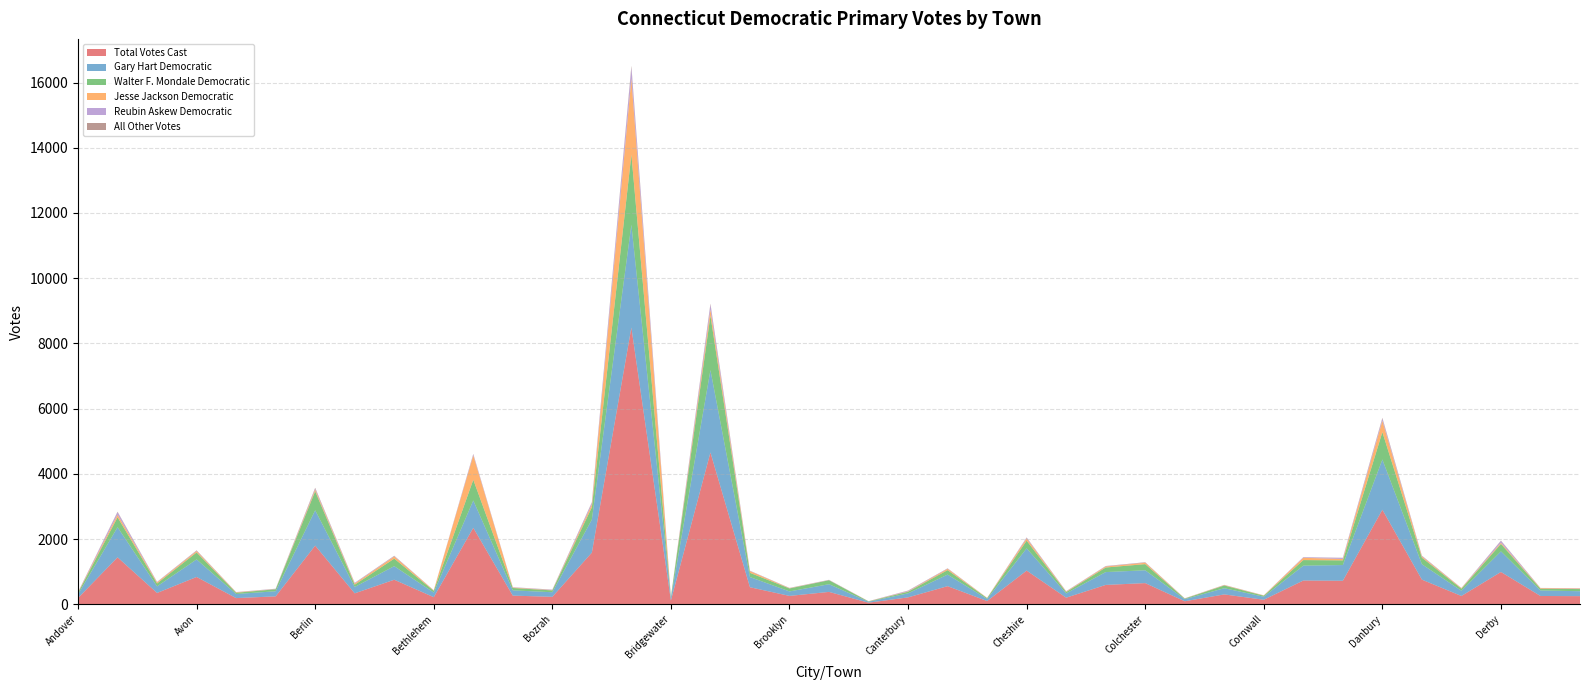

Reading left to right, list all the values displayed in this chart.

Total Votes Cast: Andover=190	Ansonia=1438	Ashford=346	Avon=836	Barkhamsted=188	Beacon Falls=241	Berlin=1798	Bethany=334	Bethel=751	Bethlehem=216	Bloomfield=2343	Bolton=264	Bozrah=227	Branford=1583	Bridgeport=8486	Bridgewater=114	Bristol=4654	Brookfield=521	Brooklyn=255	Burlington=378	Canaan=47	Canterbury=210	Canton=554	Chaplin=98	Cheshire=1031	Chester=201	Clinton=592	Colchester=648	Colebrook=91	Columbia=301	Cornwall=137	Coventry=727	Cromwell=720	Danbury=2898	Darien=754	Deep River=253	Derby=989	Durham=253	E. Granby=248
Gary Hart Democratic: Andover=114	Ansonia=924	Ashford=202	Avon=538	Barkhamsted=125	Beacon Falls=157	Berlin=1083	Bethany=195	Bethel=417	Bethlehem=142	Bloomfield=839	Bolton=162	Bozrah=141	Branford=1012	Bridgeport=3152	Bridgewater=76	Bristol=2527	Brookfield=312	Brooklyn=138	Burlington=236	Canaan=29	Canterbury=124	Canton=354	Chaplin=64	Cheshire=683	Chester=131	Clinton=394	Colchester=393	Colebrook=64	Columbia=190	Cornwall=94	Coventry=456	Cromwell=482	Danbury=1541	Darien=473	Deep River=160	Derby=632	Durham=169	E. Granby=151
Walter F. Mondale Democratic: Andover=45	Ansonia=304	Ashford=89	Avon=214	Barkhamsted=39	Beacon Falls=61	Berlin=583	Bethany=70	Bethel=230	Bethlehem=53	Bloomfield=636	Bolton=72	Bozrah=56	Branford=378	Bridgeport=2153	Bridgewater=31	Bristol=1670	Brookfield=130	Brooklyn=91	Burlington=122	Canaan=10	Canterbury=50	Canton=138	Chaplin=25	Cheshire=235	Chester=41	Clinton=140	Colchester=189	Colebrook=17	Columbia=84	Cornwall=30	Coventry=171	Cromwell=143	Danbury=839	Darien=202	Deep River=62	Derby=229	Durham=53	E. Granby=66
Jesse Jackson Democratic: Andover=16	Ansonia=79	Ashford=34	Avon=40	Barkhamsted=14	Beacon Falls=5	Berlin=52	Bethany=35	Bethel=66	Bethlehem=15	Bloomfield=744	Bolton=16	Bozrah=8	Branford=89	Bridgeport=2330	Bridgewater=4	Bristol=187	Brookfield=52	Brooklyn=8	Burlington=4	Canaan=5	Canterbury=11	Canton=38	Chaplin=8	Cheshire=66	Chester=15	Clinton=31	Colchester=42	Colebrook=5	Columbia=12	Cornwall=8	Coventry=70	Cromwell=43	Danbury=347	Darien=36	Deep River=18	Derby=35	Durham=20	E. Granby=17
Reubin Askew Democratic: Andover=6	Ansonia=79	Ashford=13	Avon=11	Barkhamsted=4	Beacon Falls=9	Berlin=31	Bethany=18	Bethel=11	Bethlehem=3	Bloomfield=36	Bolton=9	Bozrah=10	Branford=53	Bridgeport=333	Bridgewater=1	Bristol=151	Brookfield=8	Brooklyn=5	Burlington=8	Canaan=1	Canterbury=18	Canton=10	Chaplin=0	Cheshire=22	Chester=9	Clinton=11	Colchester=5	Colebrook=3	Columbia=4	Cornwall=1	Coventry=16	Cromwell=33	Danbury=65	Darien=15	Deep River=6	Derby=57	Durham=5	E. Granby=9
All Other Votes: Andover=4	Ansonia=13	Ashford=2	Avon=13	Barkhamsted=3	Beacon Falls=3	Berlin=24	Bethany=4	Bethel=11	Bethlehem=1	Bloomfield=12	Bolton=0	Bozrah=6	Branford=13	Bridgeport=58	Bridgewater=1	Bristol=29	Brookfield=5	Brooklyn=4	Burlington=1	Canaan=2	Canterbury=6	Canton=7	Chaplin=1	Cheshire=11	Chester=3	Clinton=4	Colchester=11	Colebrook=2	Columbia=3	Cornwall=3	Coventry=4	Cromwell=4	Danbury=25	Darien=9	Deep River=1	Derby=10	Durham=0	E. Granby=1